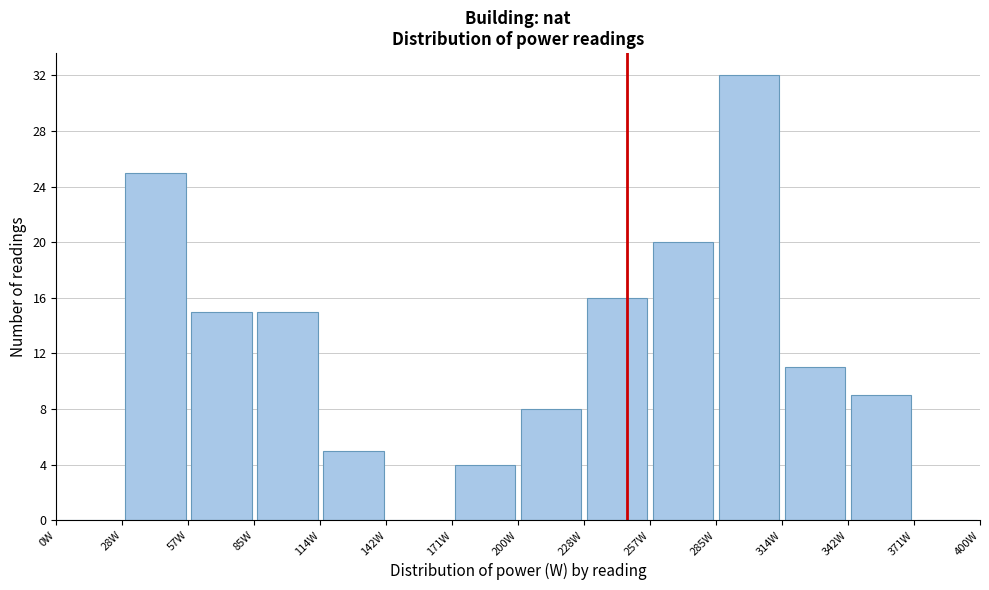

Reading left to right, list every bar in this chart as the range it spans on the x-axis followed by its height. Neither the bar edges nor the heights are printed on the chart, so give them approximately, as read against the axes.

0 to 30: 0
30 to 55: 25
55 to 85: 15
85 to 115: 15
115 to 145: 5
145 to 170: 0
170 to 200: 4
200 to 230: 8
230 to 255: 16
255 to 285: 20
285 to 315: 32
315 to 345: 11
345 to 370: 9
370 to 400: 0